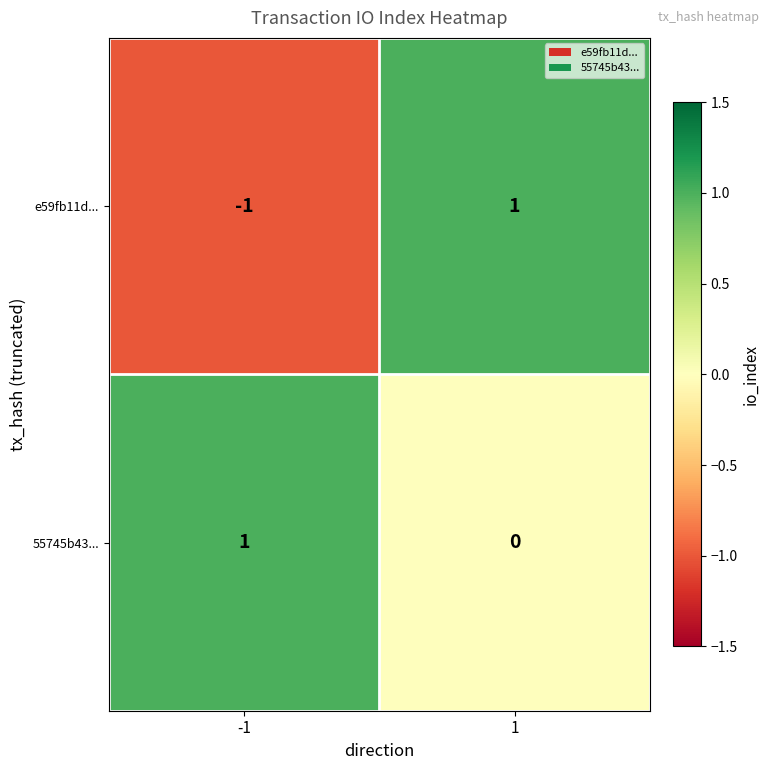

How many negative values does the e59fb11d... series have?

1